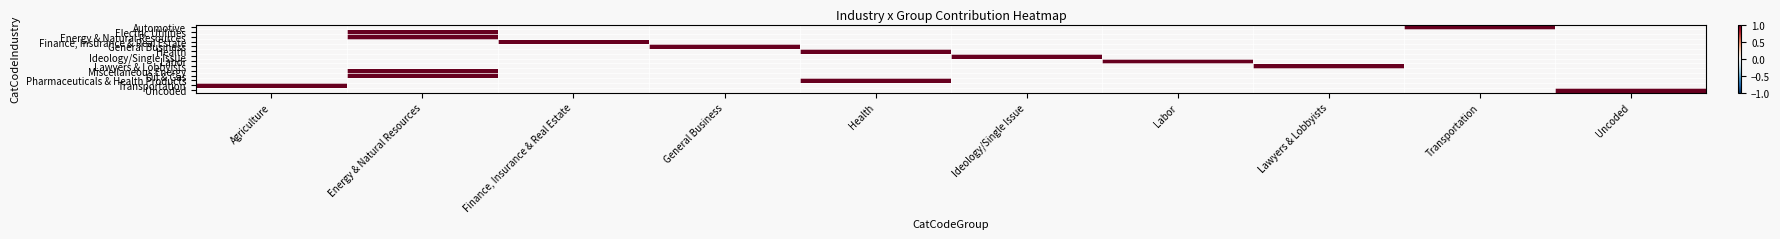

Count the number of data series in this chart.

14